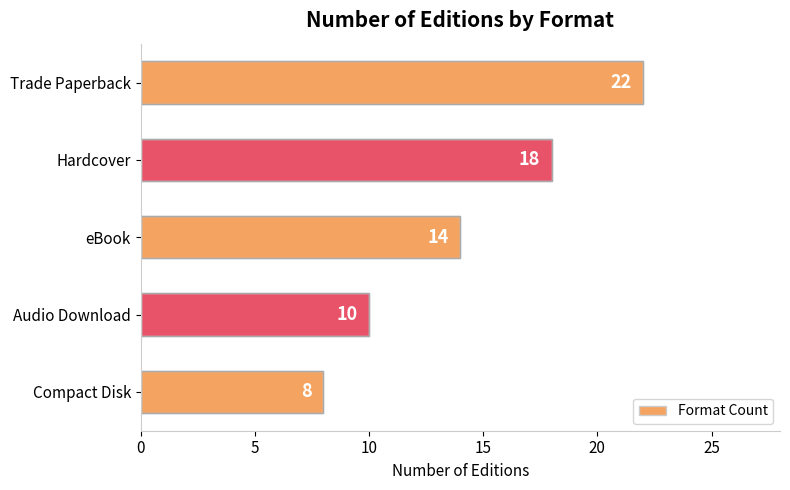

List the labels in order of value, smallest first.

Compact Disk, Audio Download, eBook, Hardcover, Trade Paperback